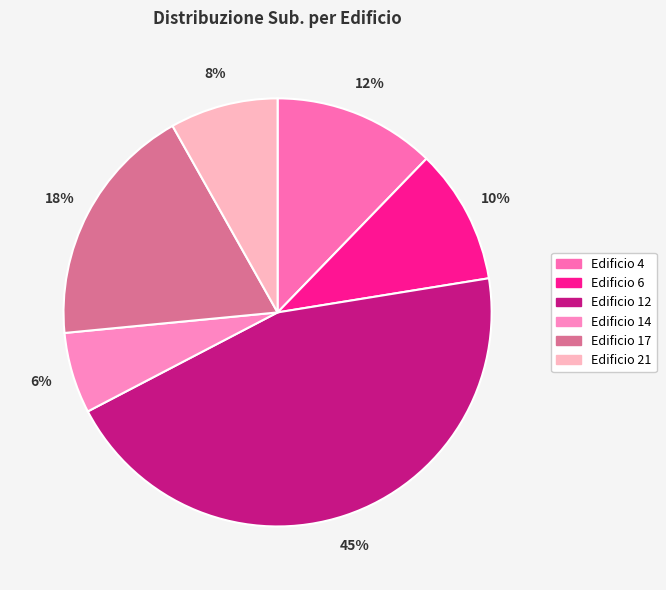

What is the ratio of the value at Edificio 12 to the value at Edificio 14?

7.3